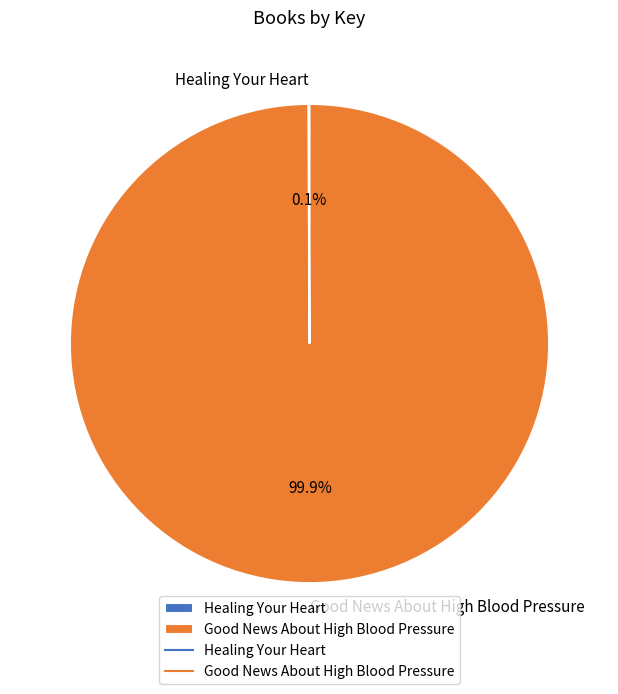

What percentage is NOT represented by Good News About High Blood Pressure?

0.1%